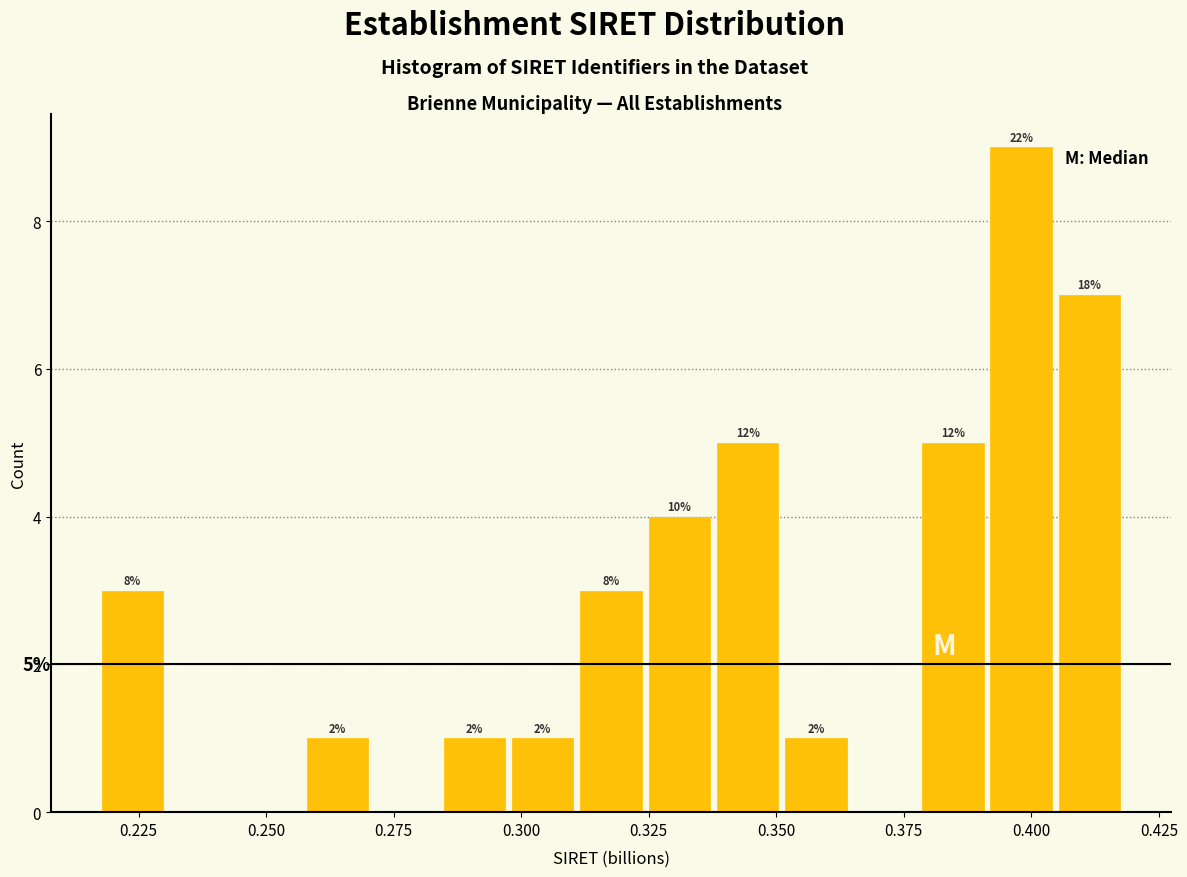

Read against the x-axis, roughly where is the centre of the tallest bar?

0.400